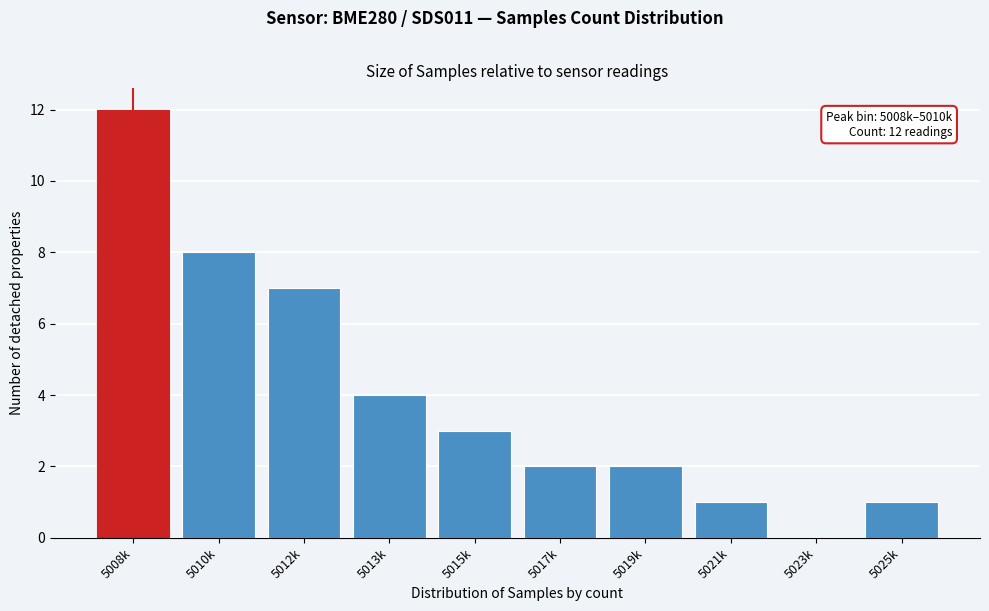

Reading right to left, extract all data points from this chart.

5025k=1	5023k=0	5021k=1	5019k=2	5017k=2	5015k=3	5013k=4	5012k=7	5010k=8	5008k=12